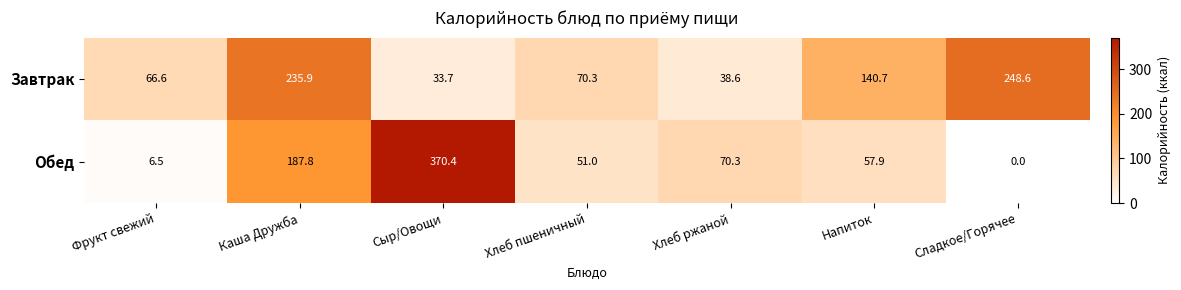

The Завтрак series shows 140.7 at Напиток. True or false?

True